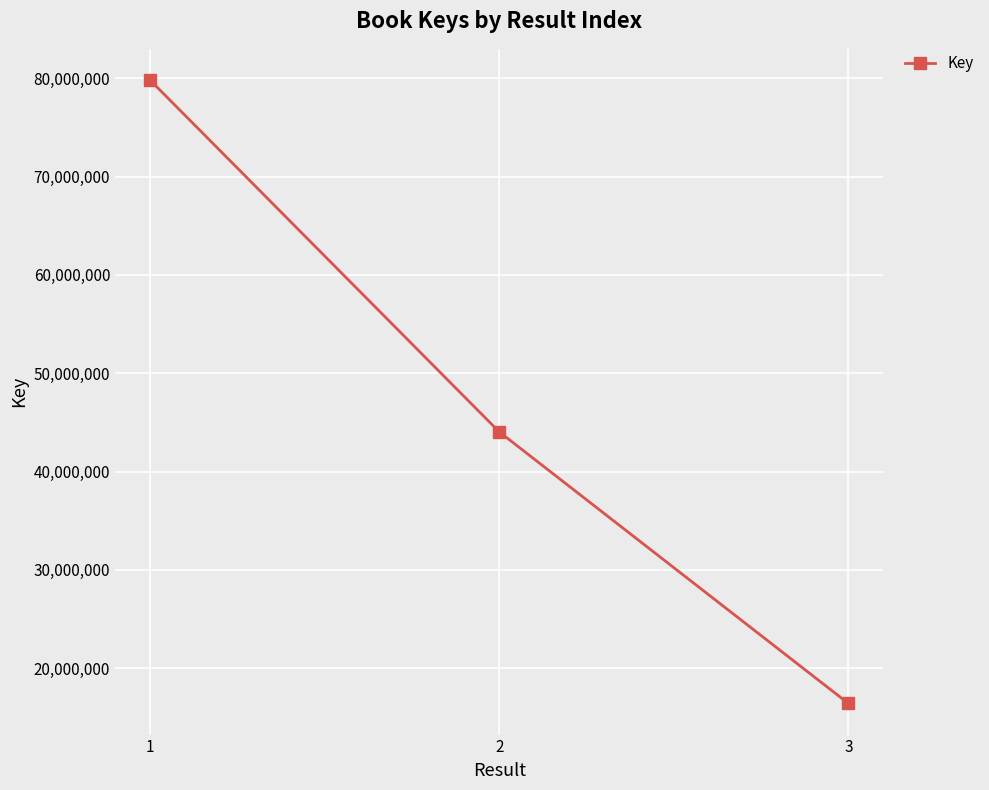

Which category has the lowest value across all series?

3